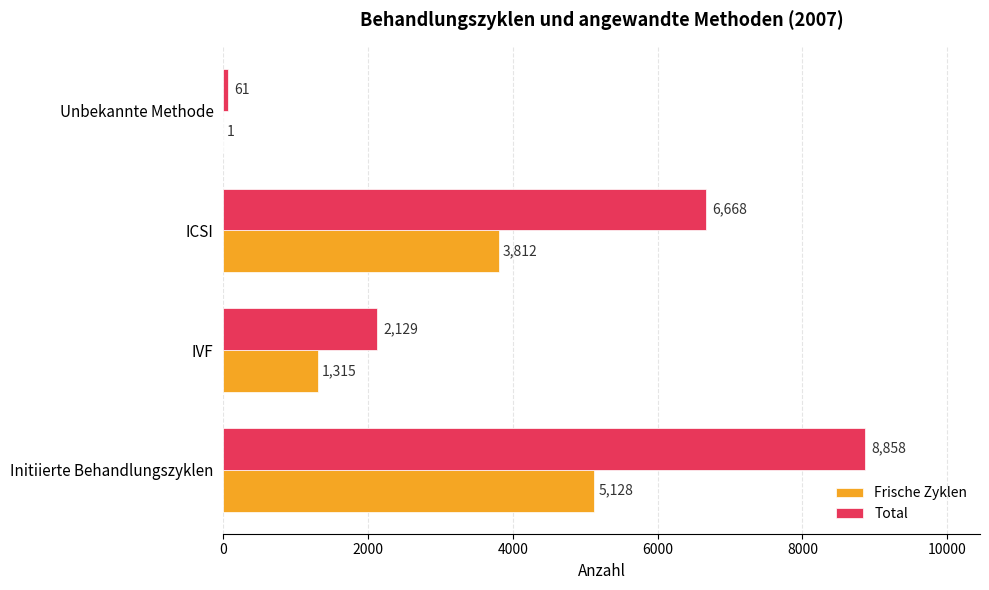

Which label corresponds to the largest value in the chart?

Initiierte Behandlungszyklen